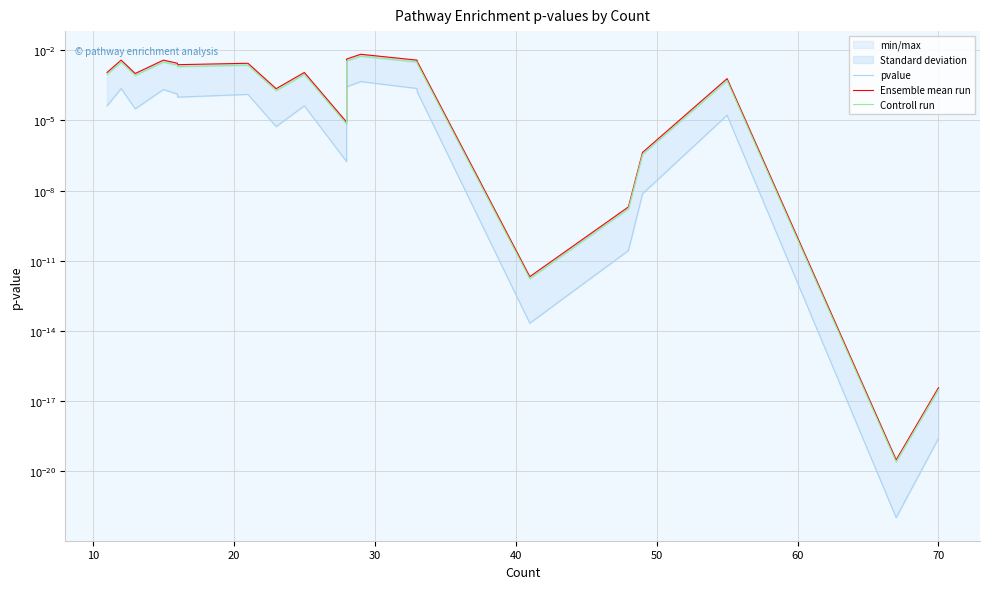

Rank the series by their average value, from lowest to highest.

pvalue, Controll run, Ensemble mean run